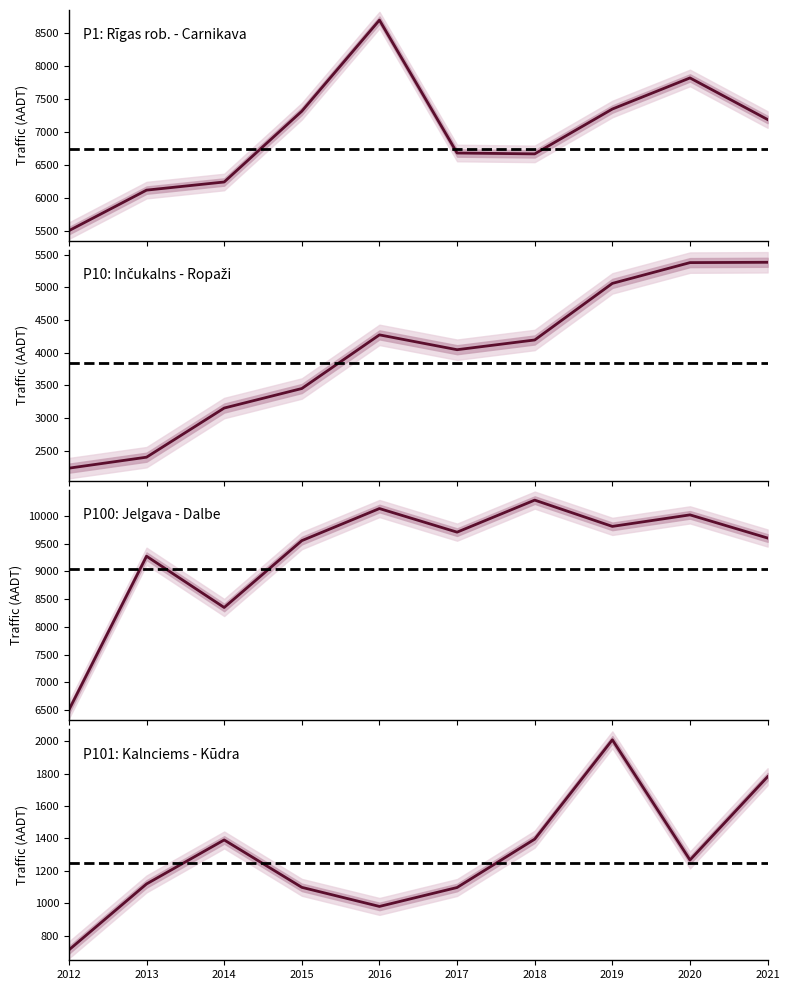

Read the P1 value at 2018, to the nearest 100.

6700